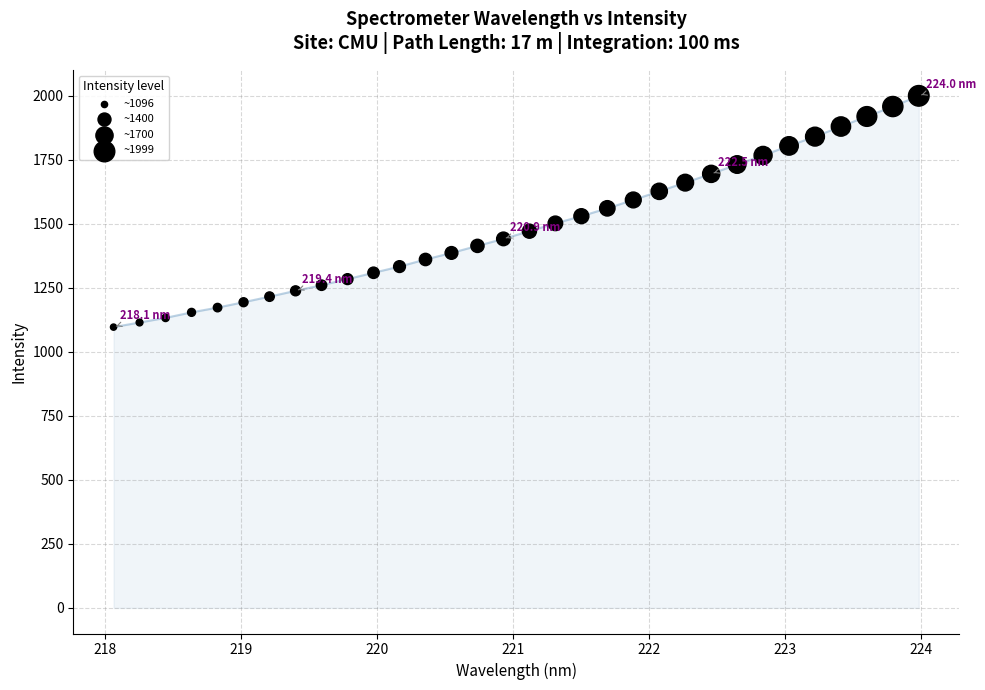

What is the range of X values (max minus min)?

5.9